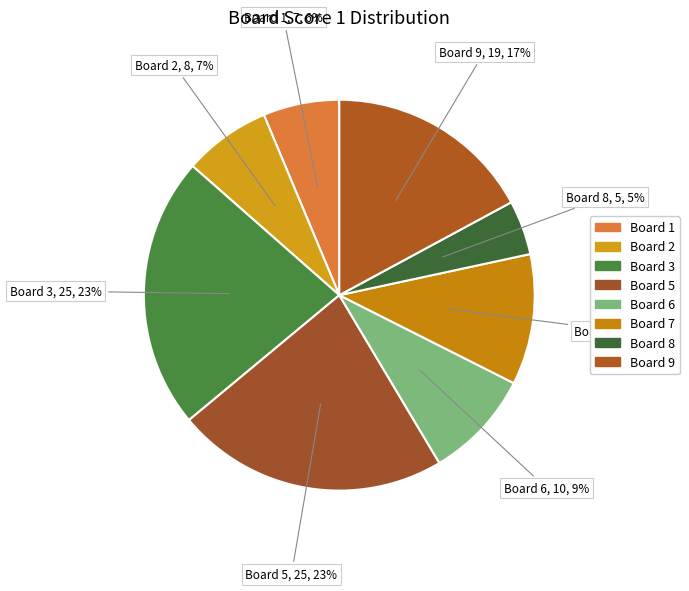

How many segments does this pie chart have?

8